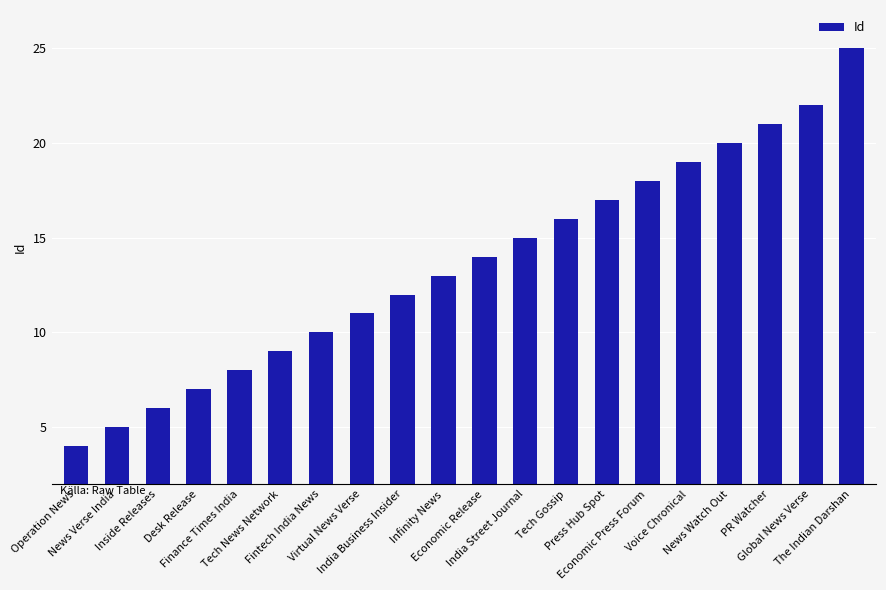

The value at Fintech India News is 17. True or false?

False